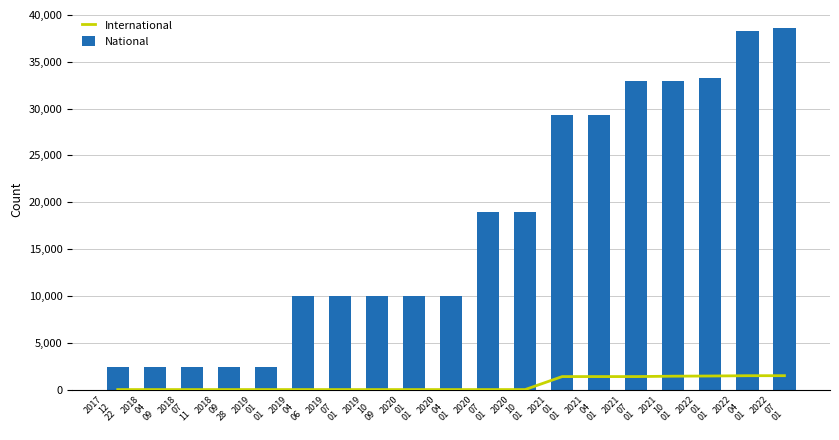

At which category is the sum across all series the highest?

2022
07
01